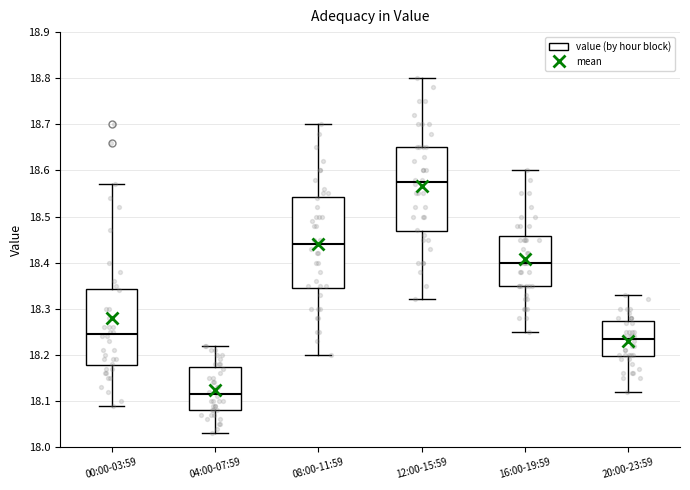

Reading left to right, read every box against the y-axis: the position of its median line, the range the box covers, and the ends of its whiskers. The values are not printed on the chart, so give them approximately, as read against the axis.

00:00-03:59: median 18.25, box 18.18 to 18.34, whiskers 18.09 to 18.57
04:00-07:59: median 18.12, box 18.08 to 18.17, whiskers 18.03 to 18.22
08:00-11:59: median 18.44, box 18.35 to 18.54, whiskers 18.20 to 18.70
12:00-15:59: median 18.58, box 18.47 to 18.65, whiskers 18.32 to 18.80
16:00-19:59: median 18.40, box 18.35 to 18.46, whiskers 18.25 to 18.60
20:00-23:59: median 18.24, box 18.20 to 18.27, whiskers 18.12 to 18.33